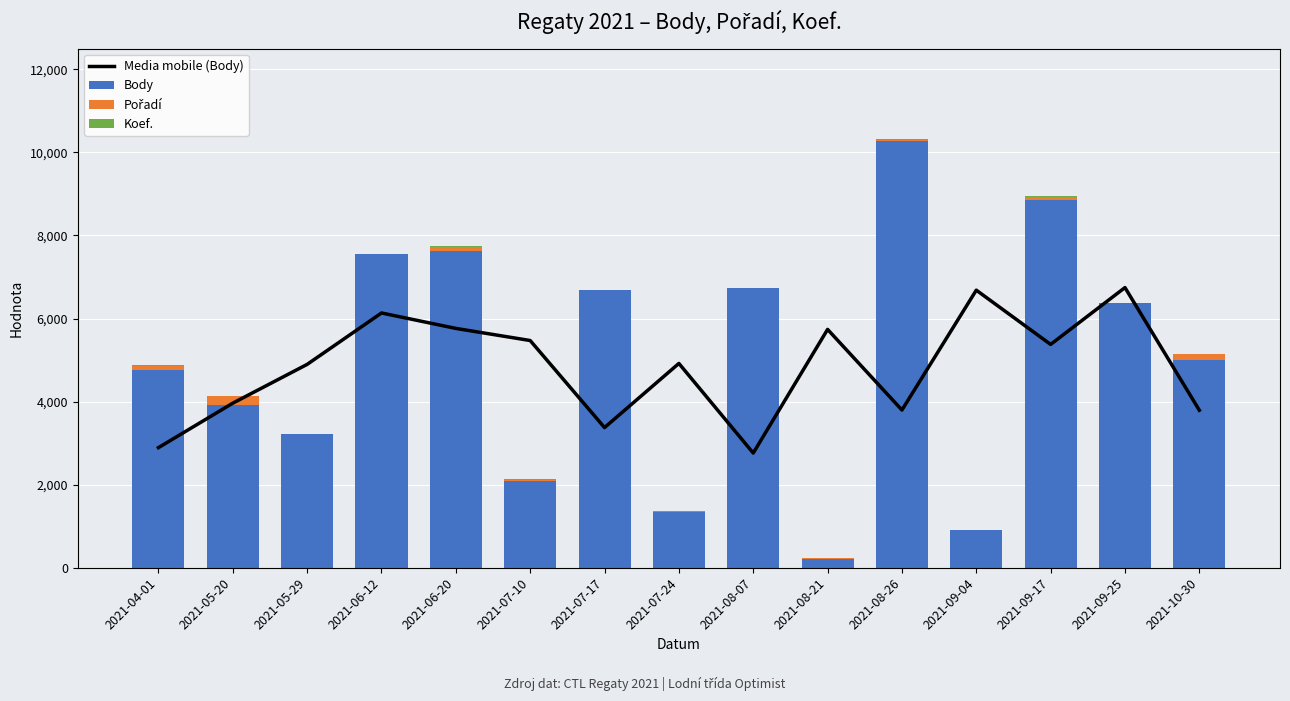

How many data points in Media mobile (Body) are less than 4919?

7